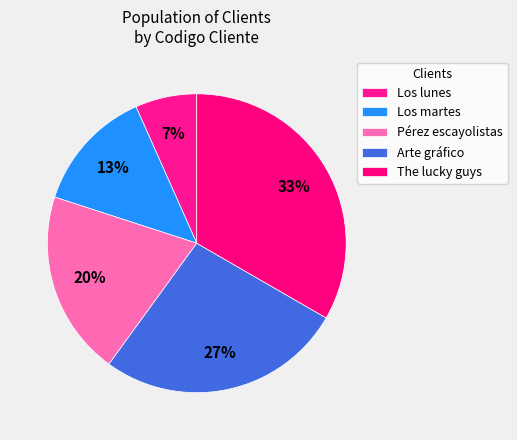

How many slices are in this pie chart?

5